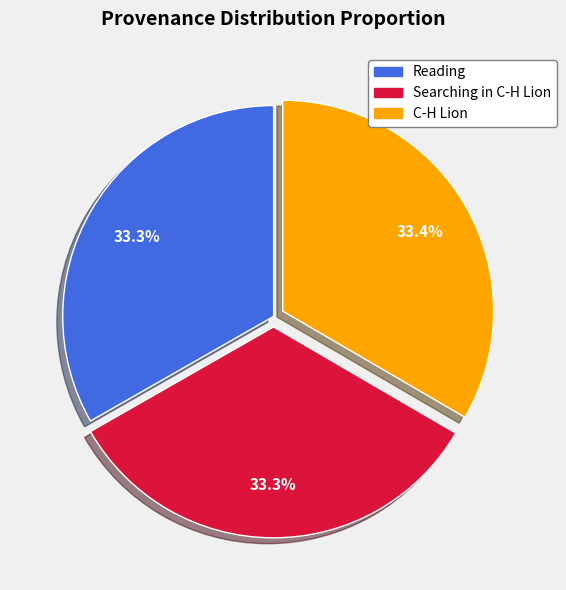

To the nearest percent, what percentage of the pie is C-H Lion?

33%